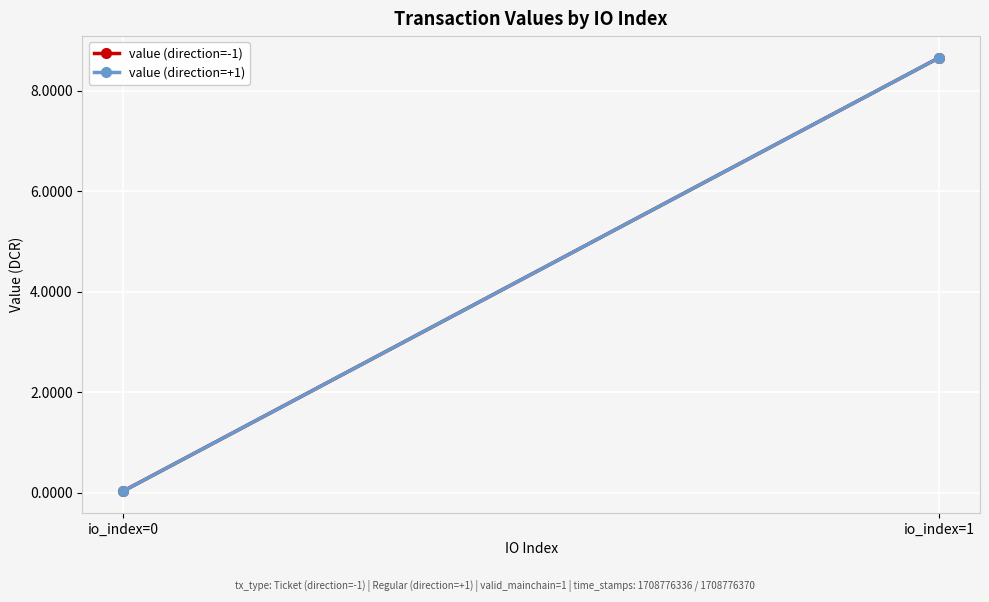

What is the sum of the value (direction=-1) values at io_index=1 and io_index=0?

8.7